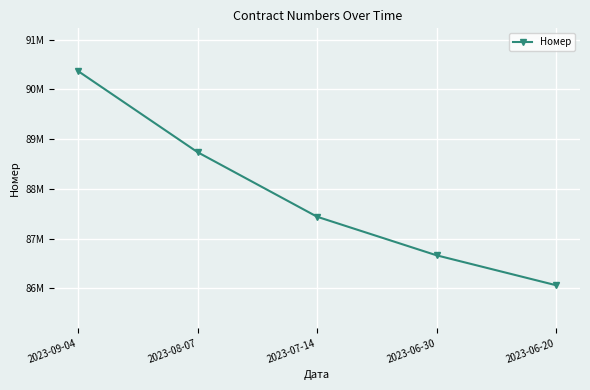

Count the values in the range 86665350 to 88736690.

3